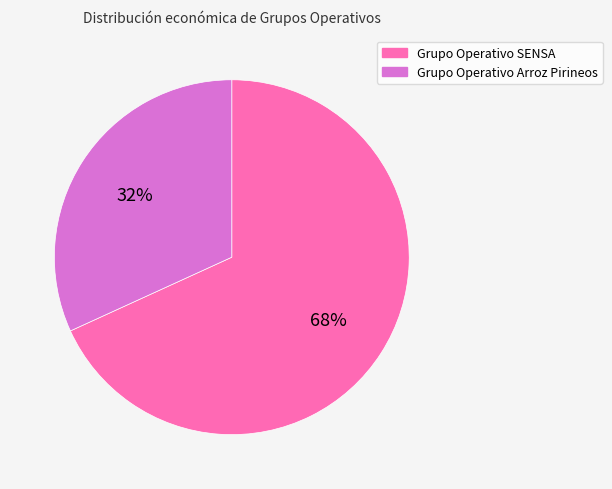

Do Grupo Operativo SENSA and Grupo Operativo Arroz Pirineos together represent more than half of the pie?

Yes